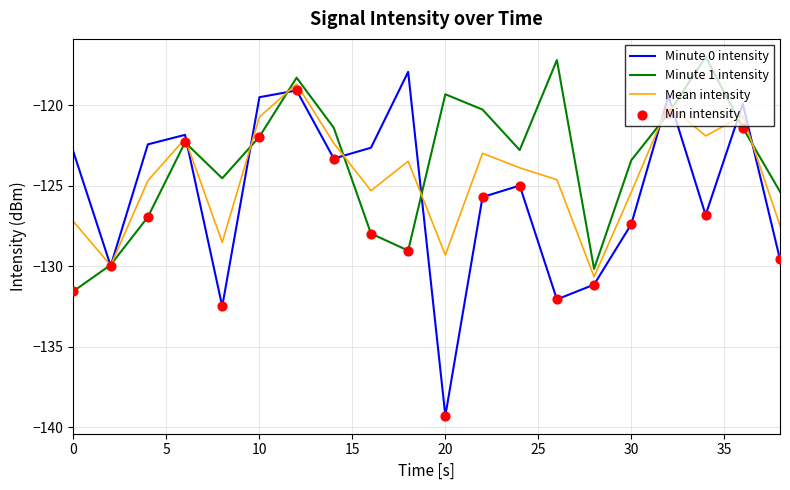

Which series has the largest total across all categories?

Minute 1 intensity